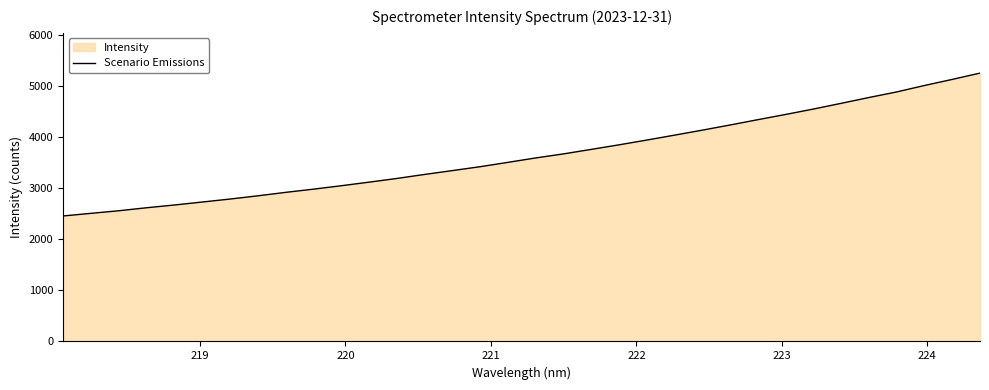

How many lines are shown in the chart?

1